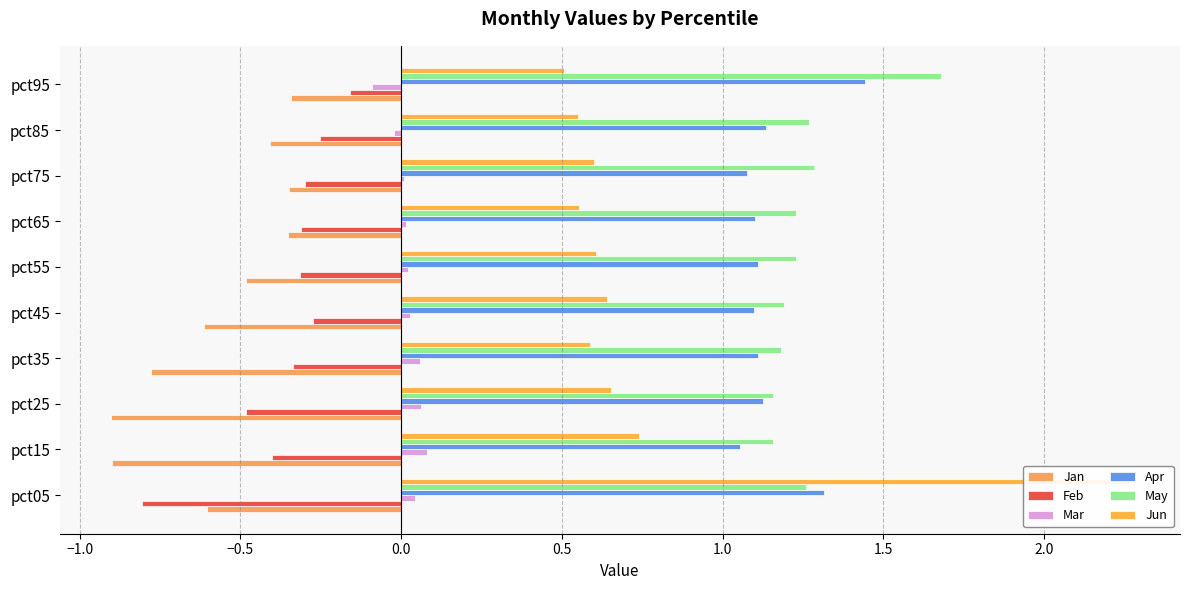

What is the difference between the maximum and minimum values in the Feb series?

0.6